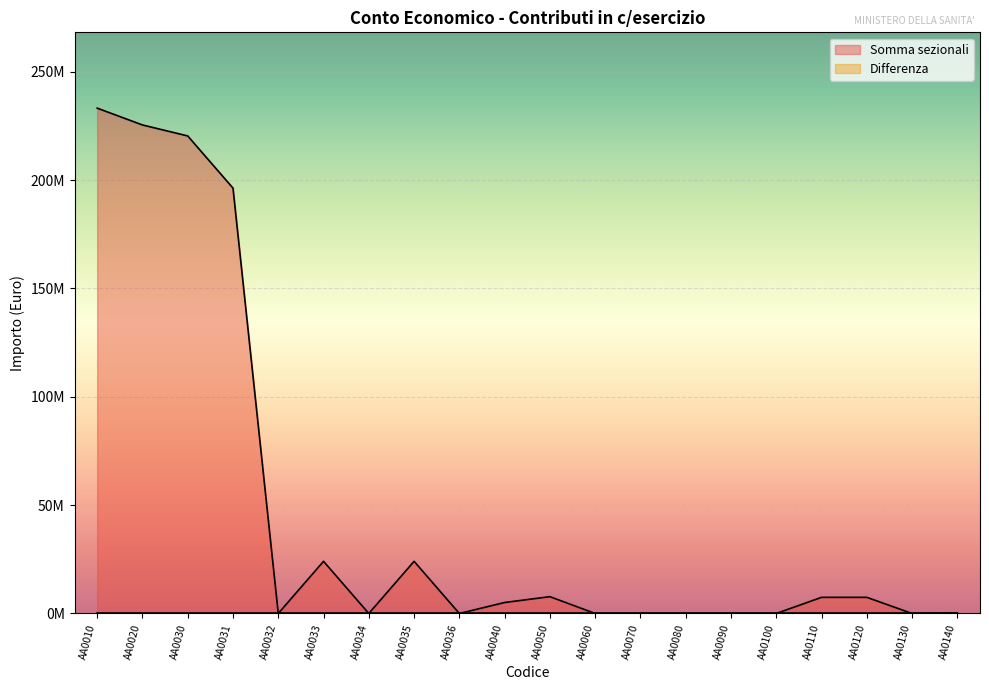

True or false: the data has more than 2 interior local peaks.

True